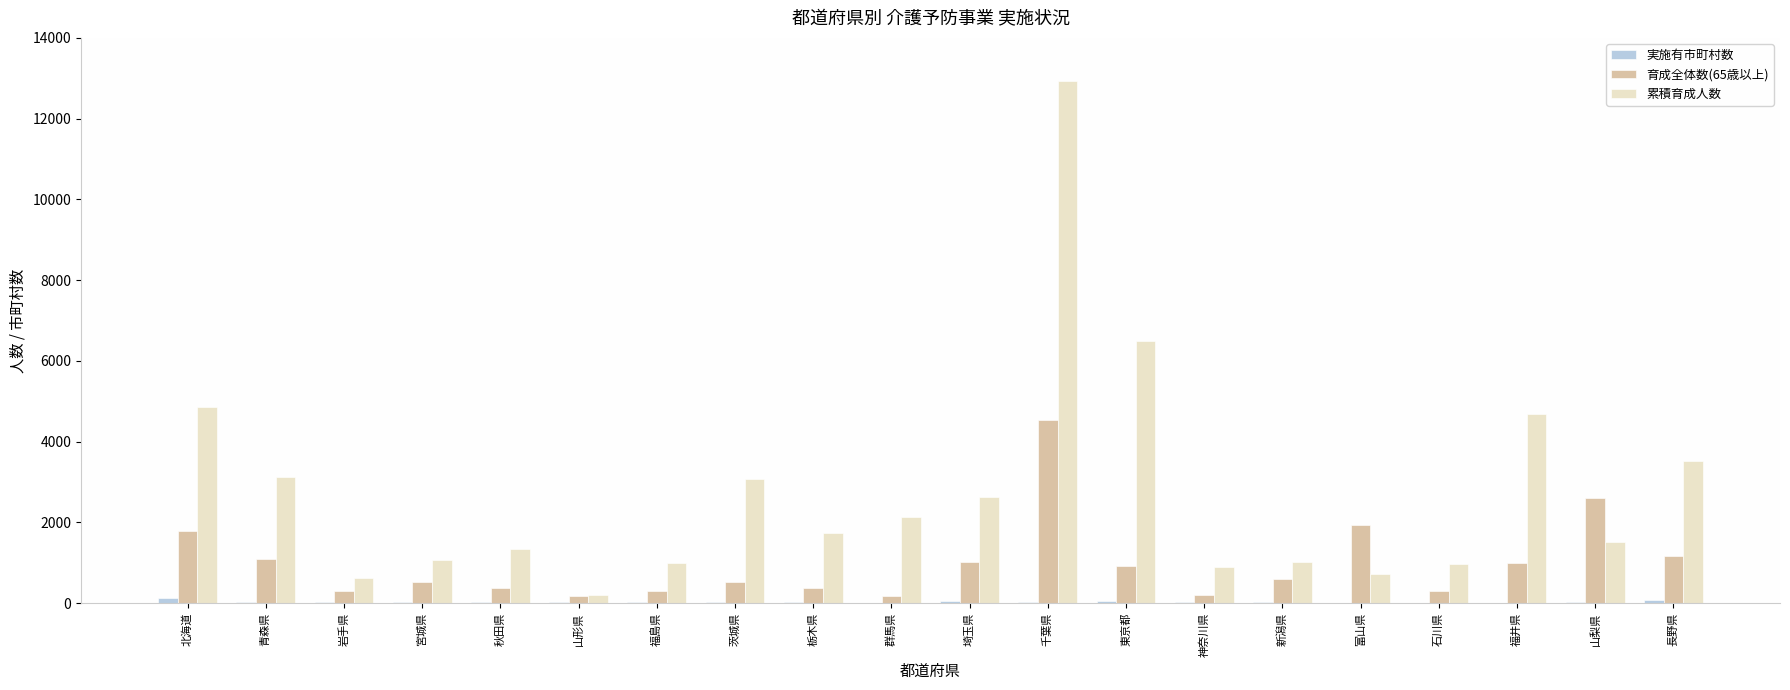

Does the chart contain stacked bars?

No